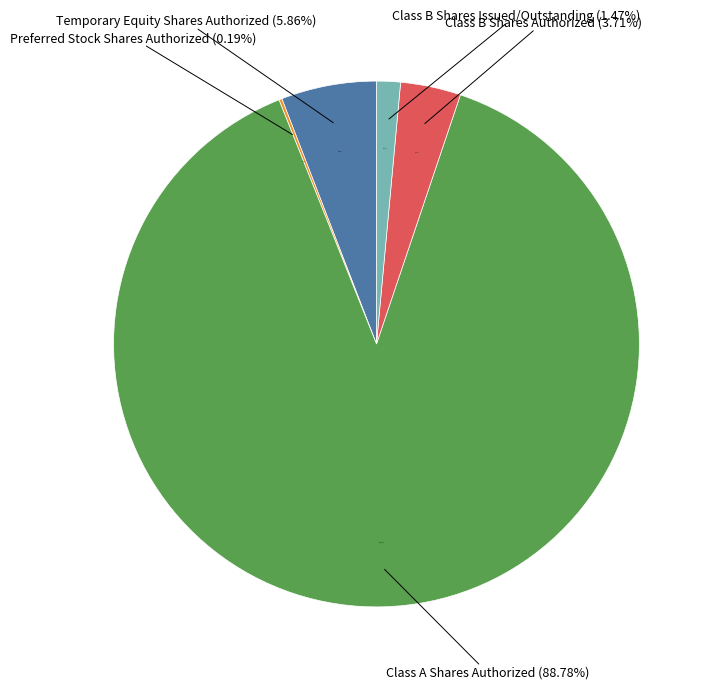

Which category has the biggest portion of the pie?

Class A Shares Authorized